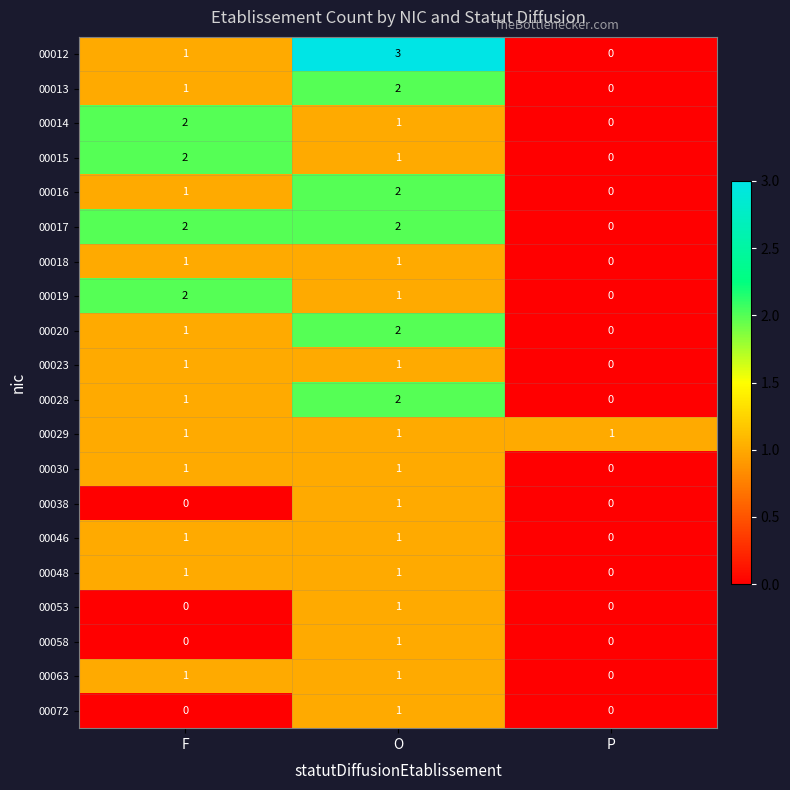

True or false: 00030 has a value of 0 at P.

True